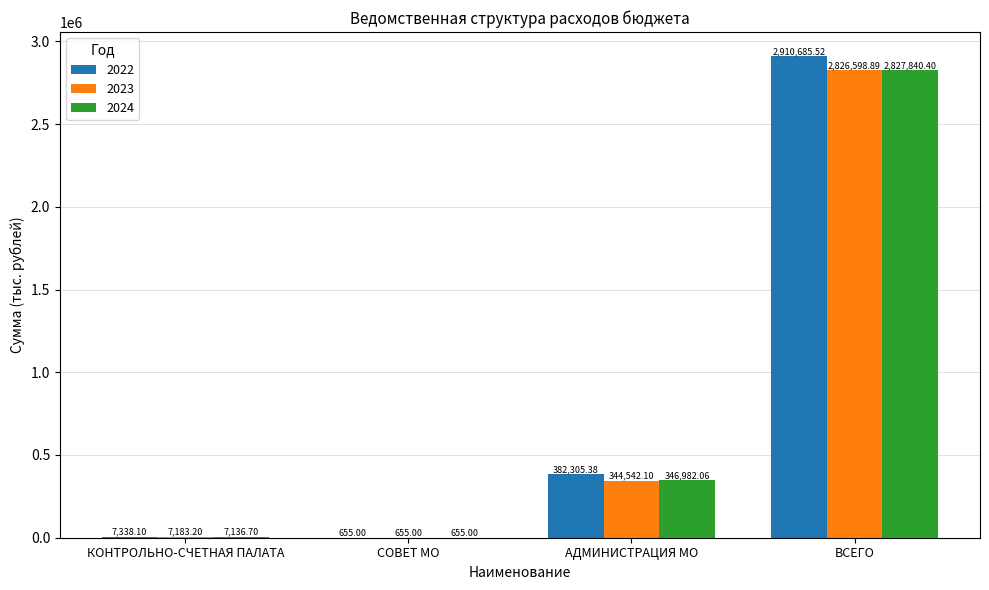

Which series has the largest total across all categories?

2022